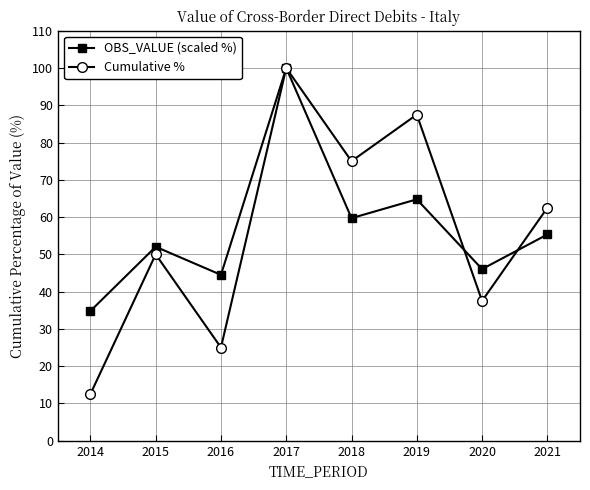

At which category does OBS_VALUE (scaled %) reach its first local peak?

2015